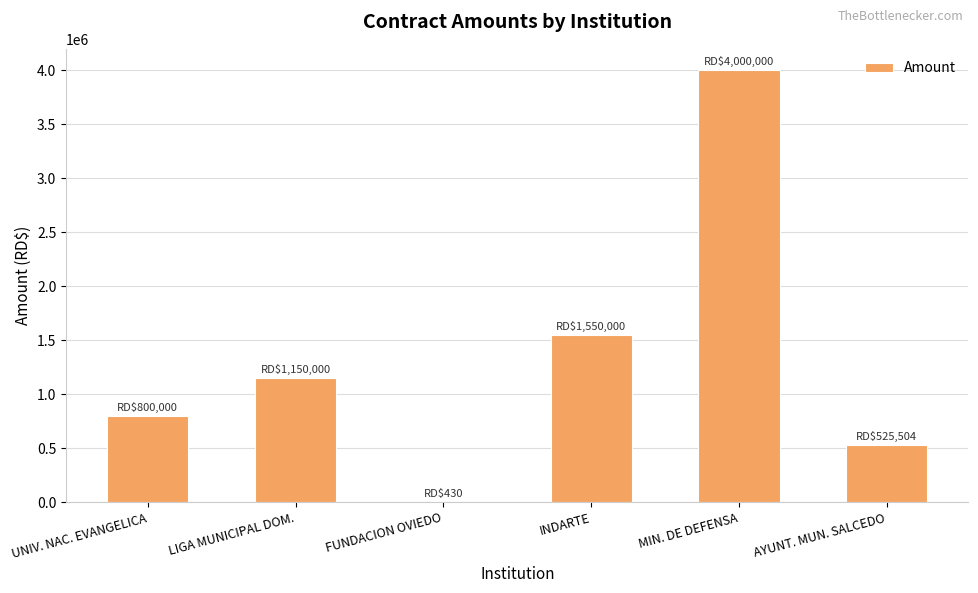

Where is the data nearest to the value 2000215?

INDARTE